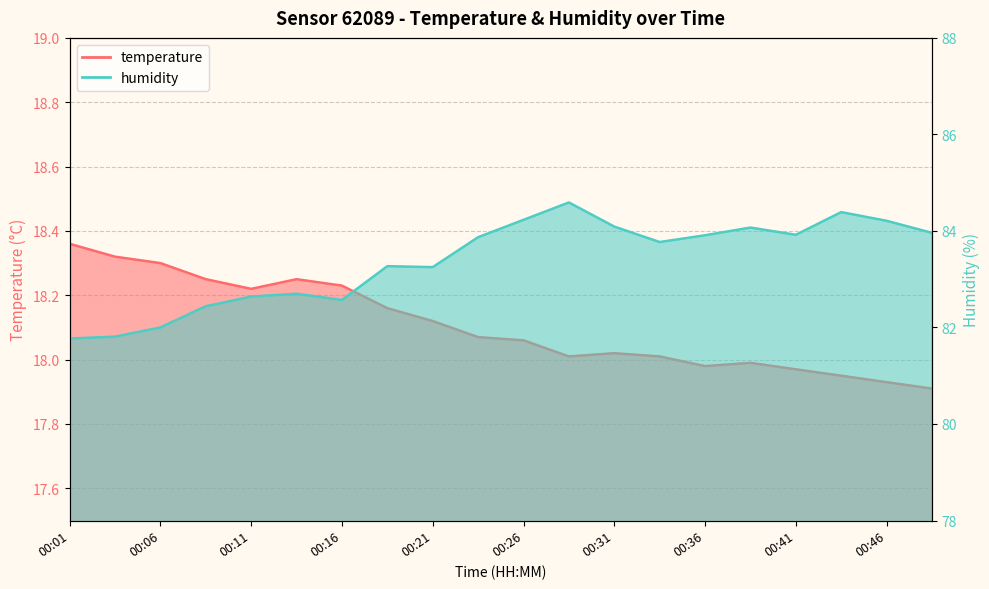

Which label corresponds to the smallest value in the chart?

00:49